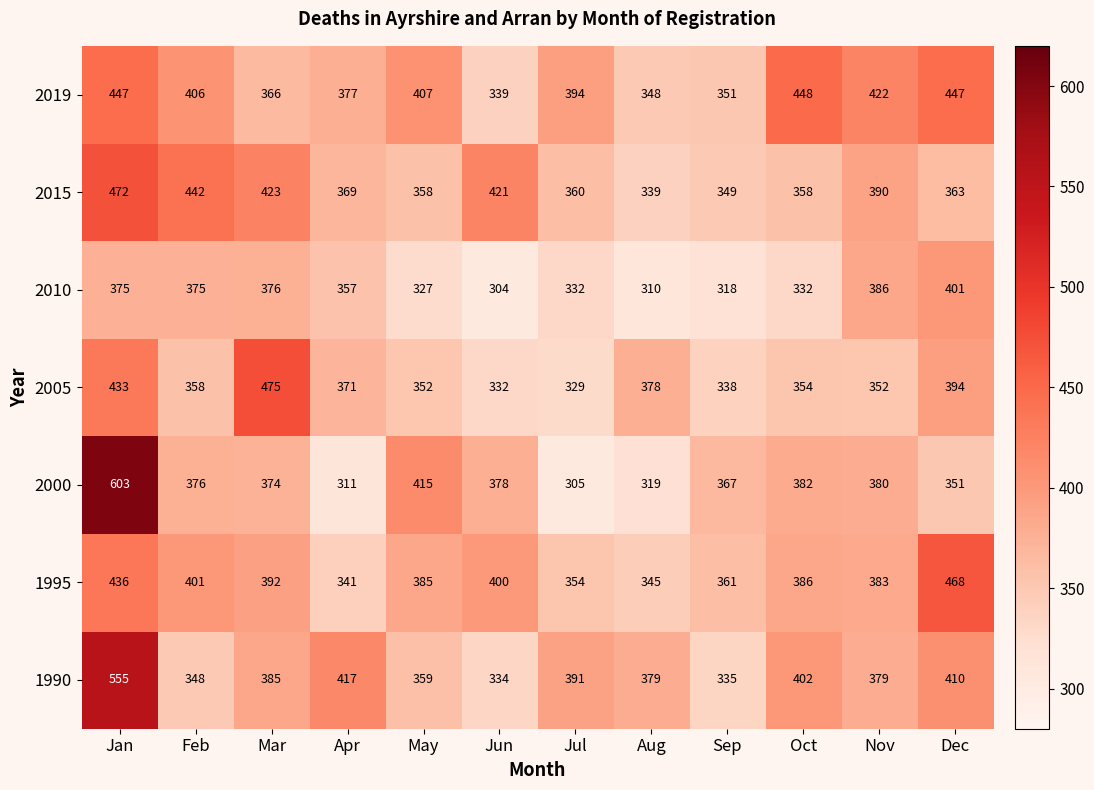

What is the minimum value shown in the chart?

304